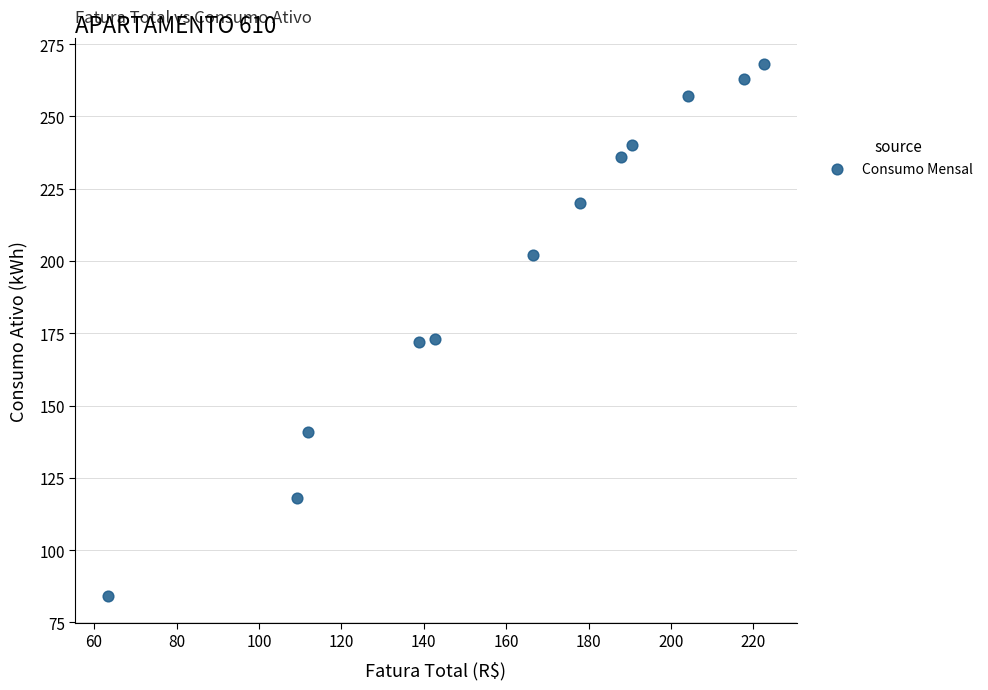

What is the range of Y values (max minus min)?

184